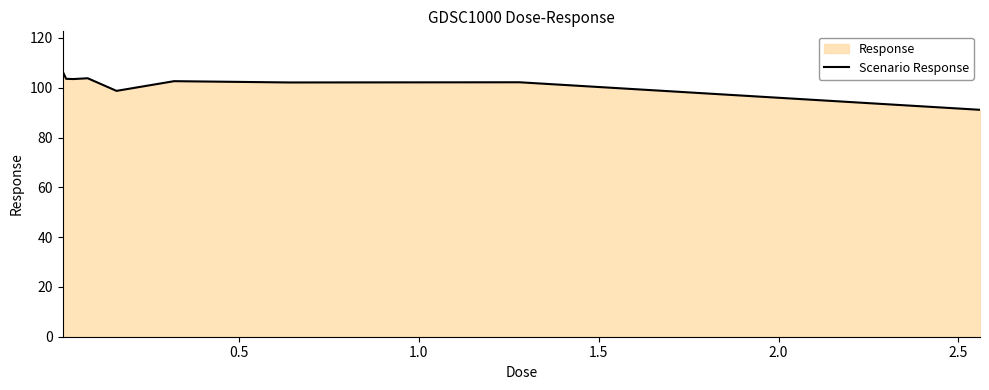

What is the greatest value displayed?

106.7